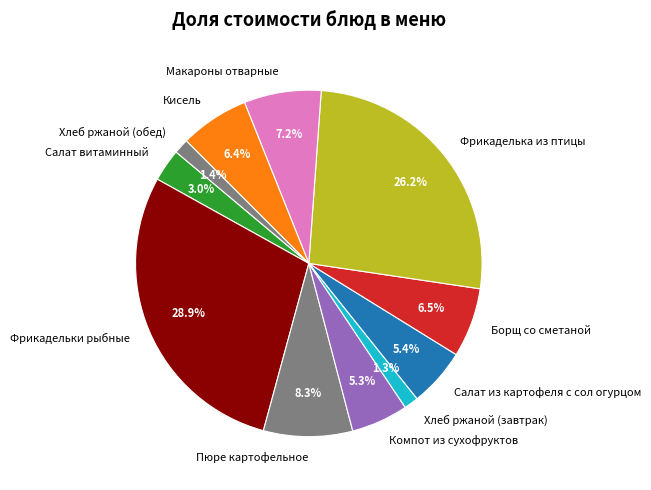

To the nearest percent, what percentage of the pie is Хлеб ржаной (обед)?

1%